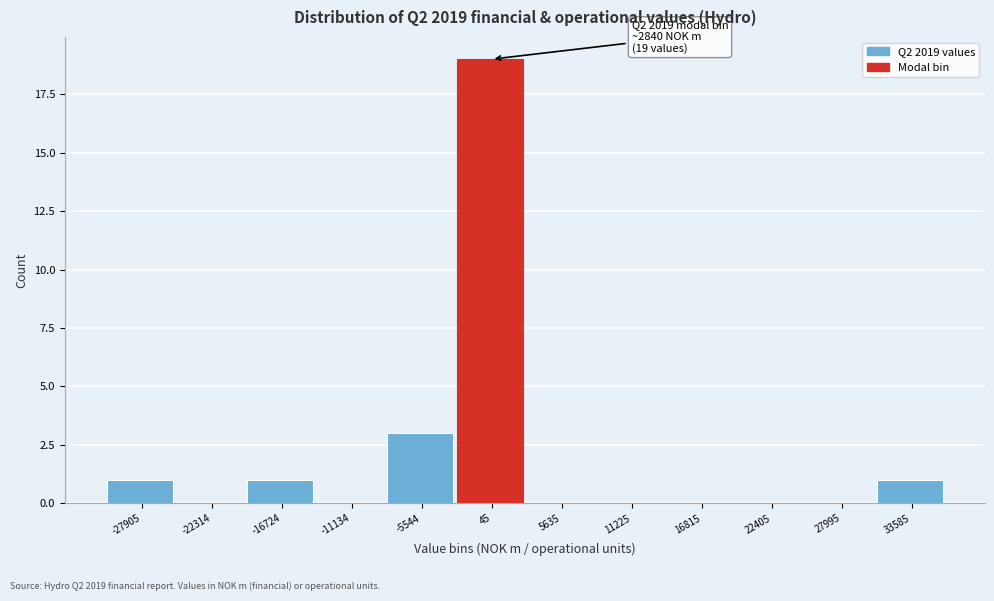

Reading right to left, what are all the values shown in this chart?

33585=1	27995=0	22405=0	16815=0	11225=0	5635=0	45=19	-5544=3	-11134=0	-16724=1	-22314=0	-27905=1